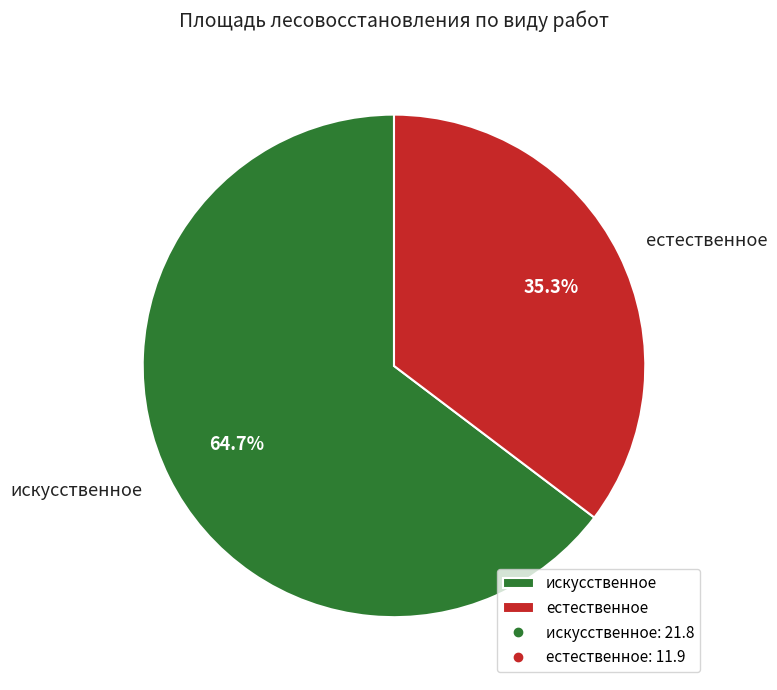

Count the number of slices in the pie.

2